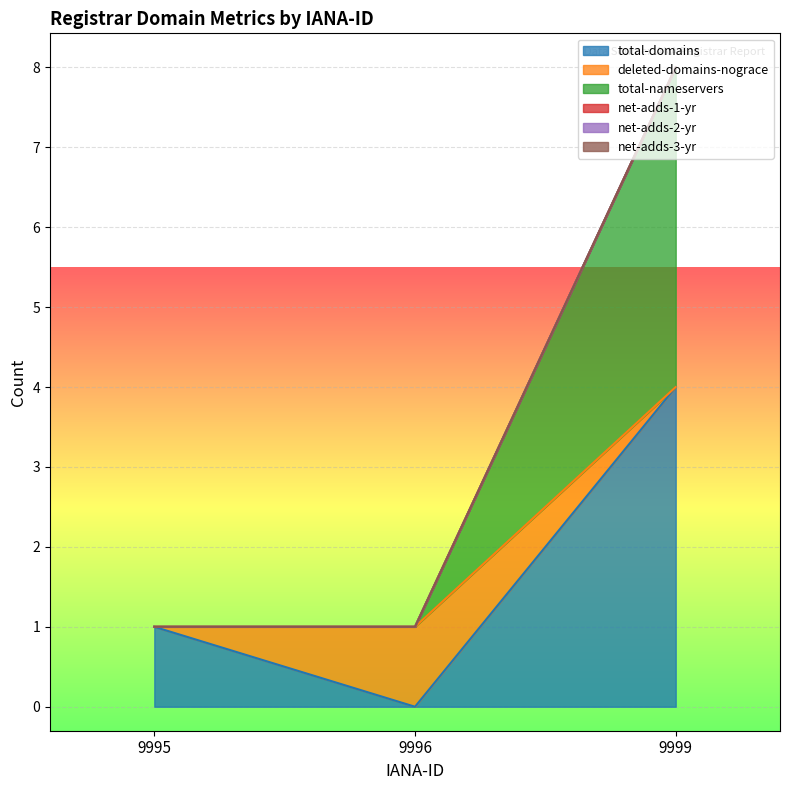

Between 9995 and 9996, which series saw the biggest shift?

total-domains